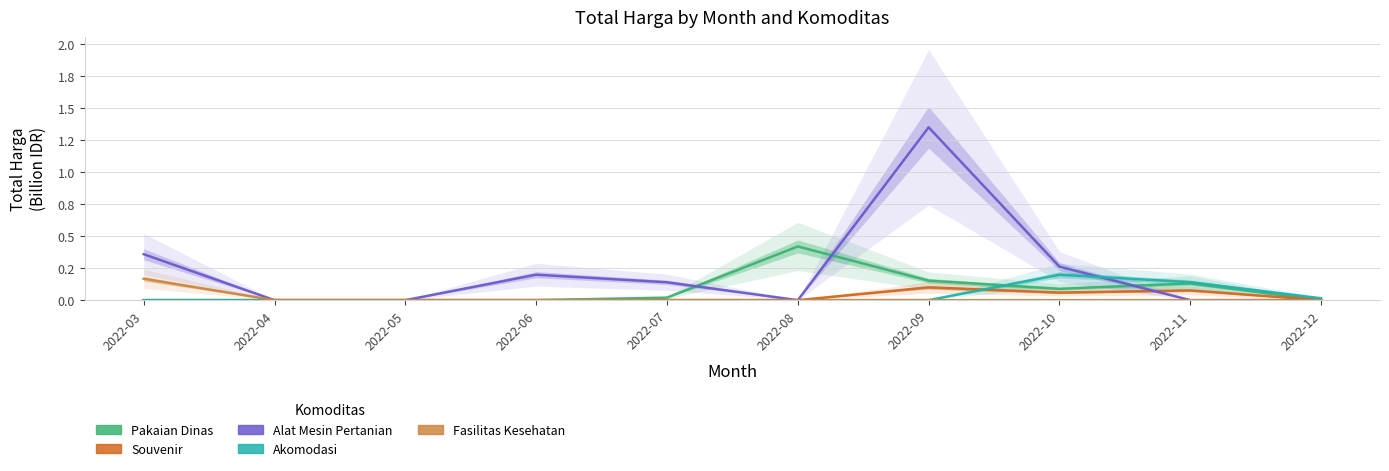

What are all the series names shown in the legend?

Pakaian Dinas, Souvenir, Alat Mesin Pertanian, Akomodasi, Fasilitas Kesehatan